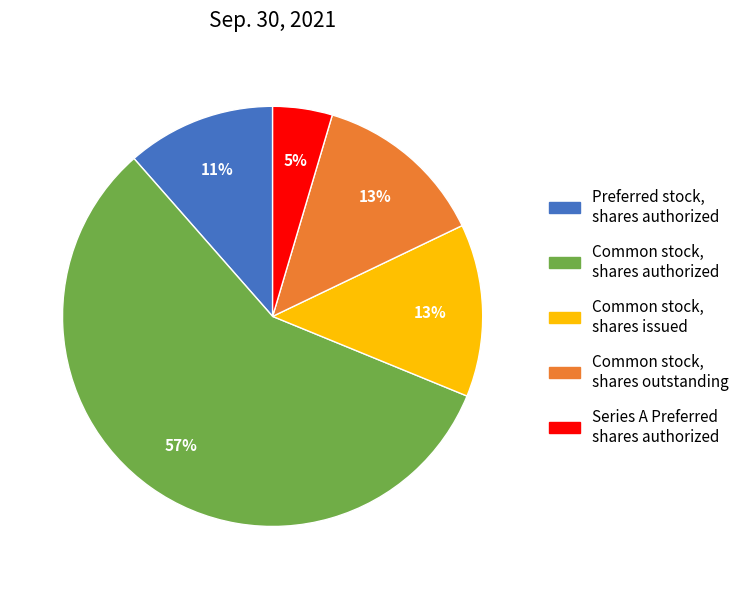

Is there a majority slice in this chart?

Yes